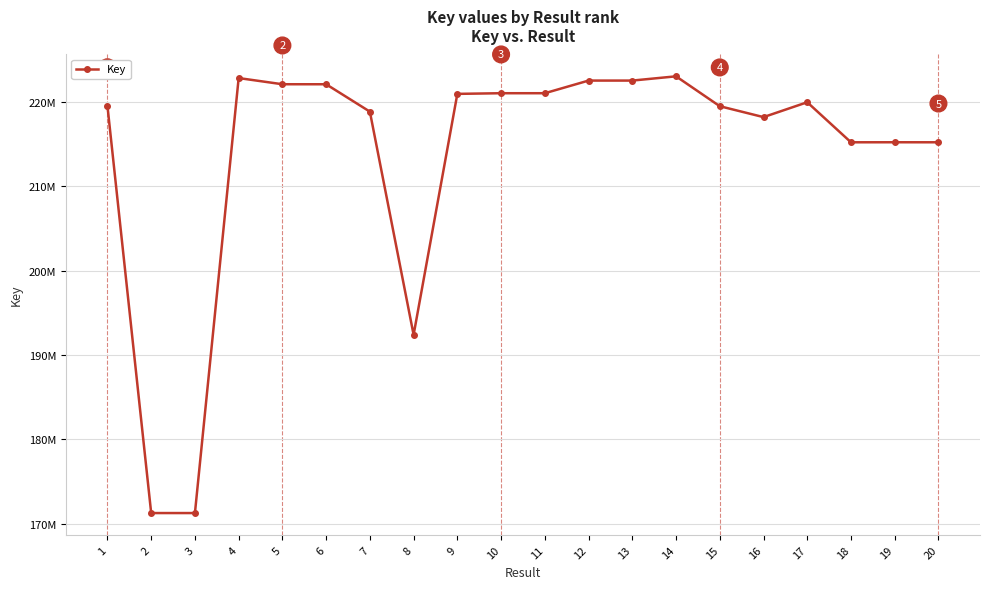

What is the change in value from 16 to 20?

-2980807